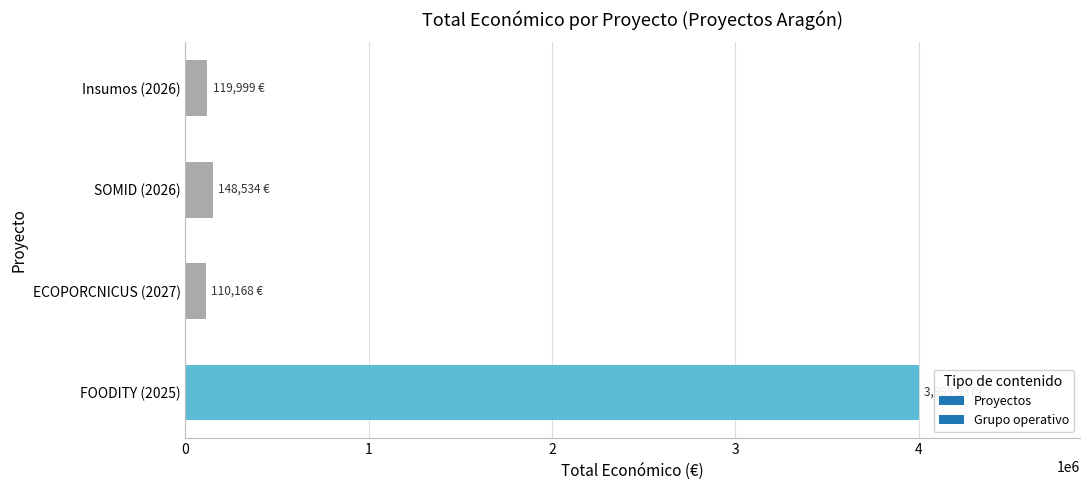

What is the change in value from SOMID (2026) to Insumos (2026)?

-28535